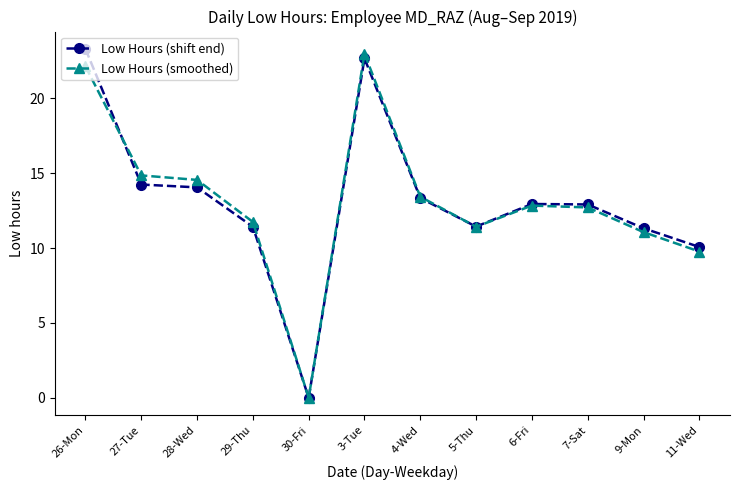

What is the difference between the maximum and minimum values in the Low Hours (shift end) series?

23.3